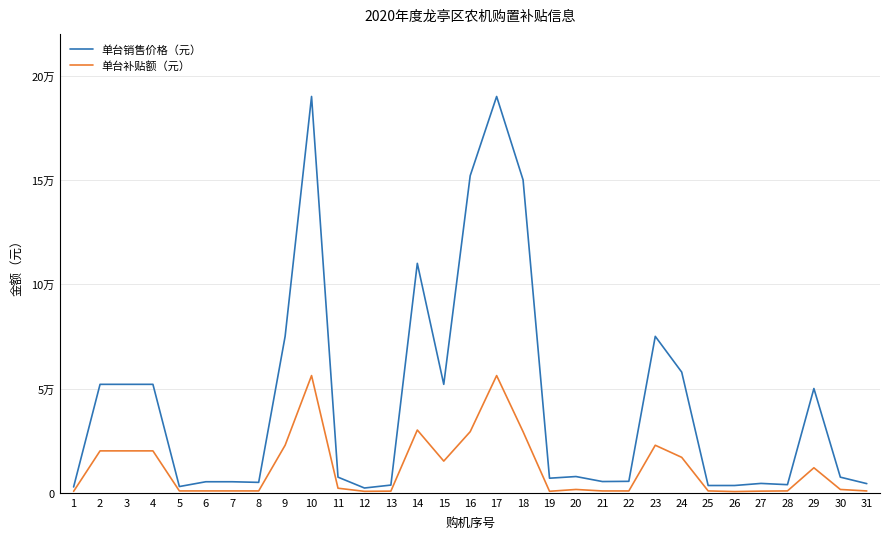

Does the chart display data point markers on the line(s)?

No